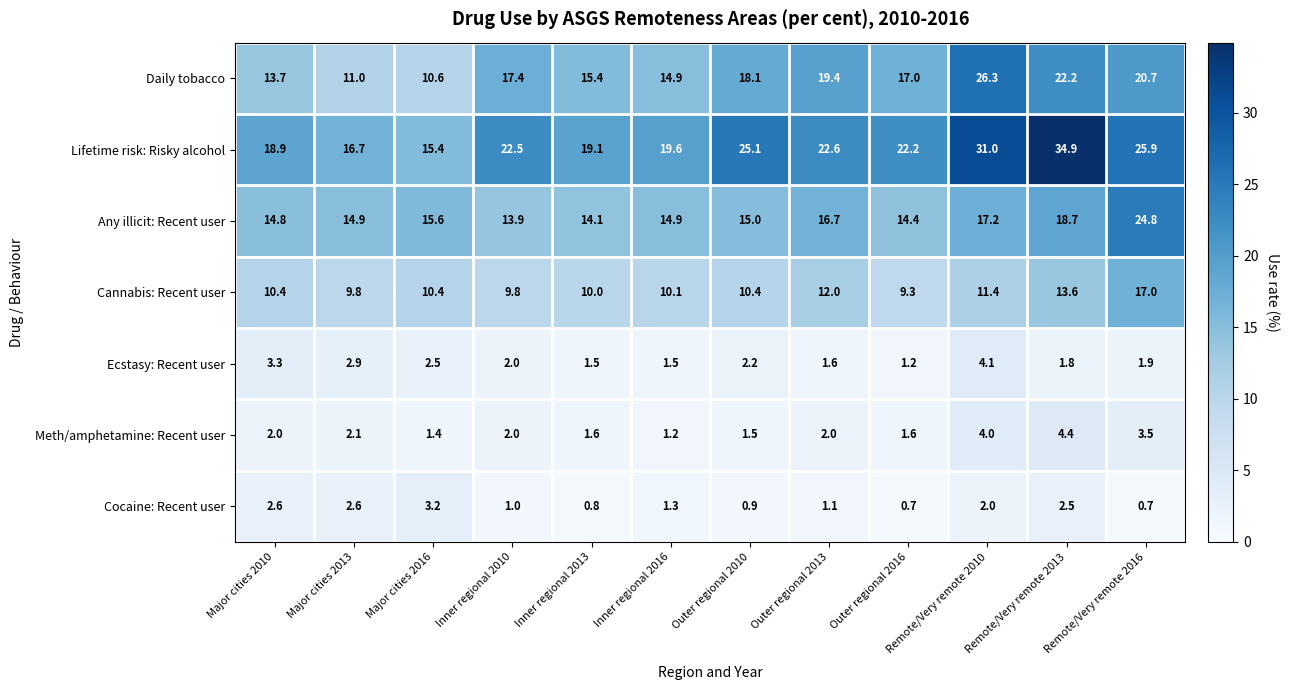

At which label does Lifetime risk: Risky alcohol first exceed 22?

Inner regional 2010